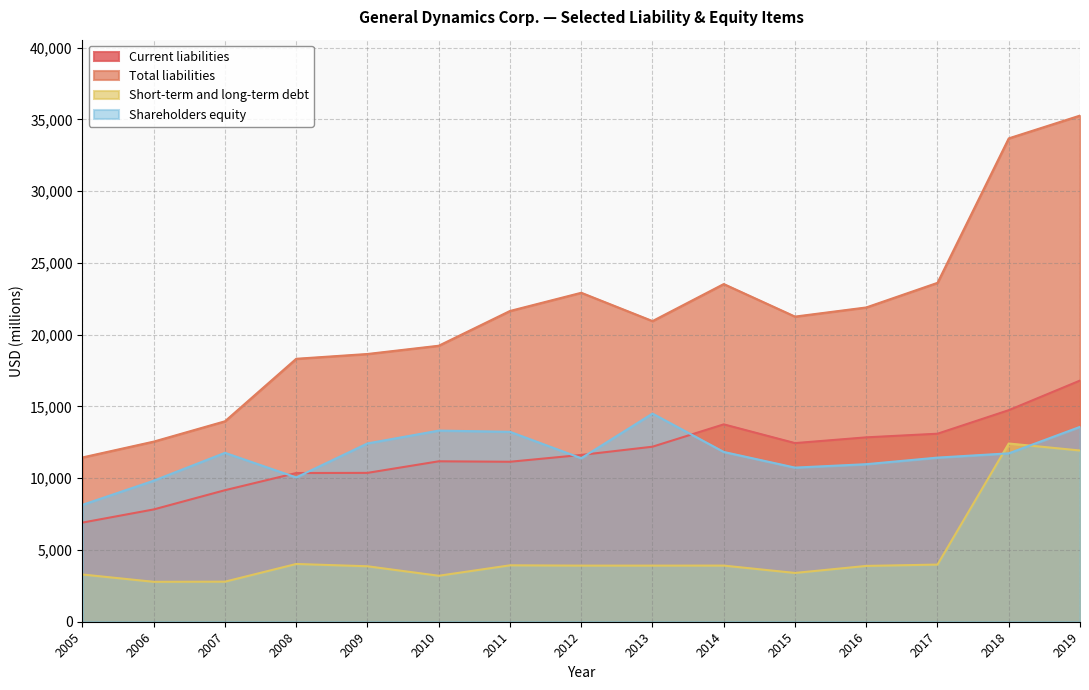

What is the greatest value displayed?

35264